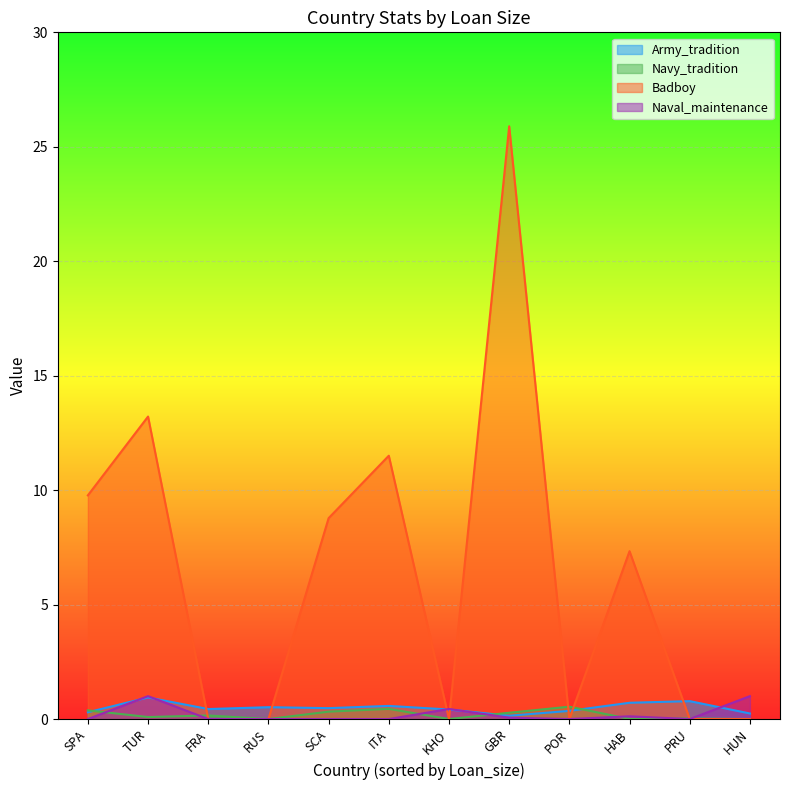

At which category is the sum across all series the highest?

GBR